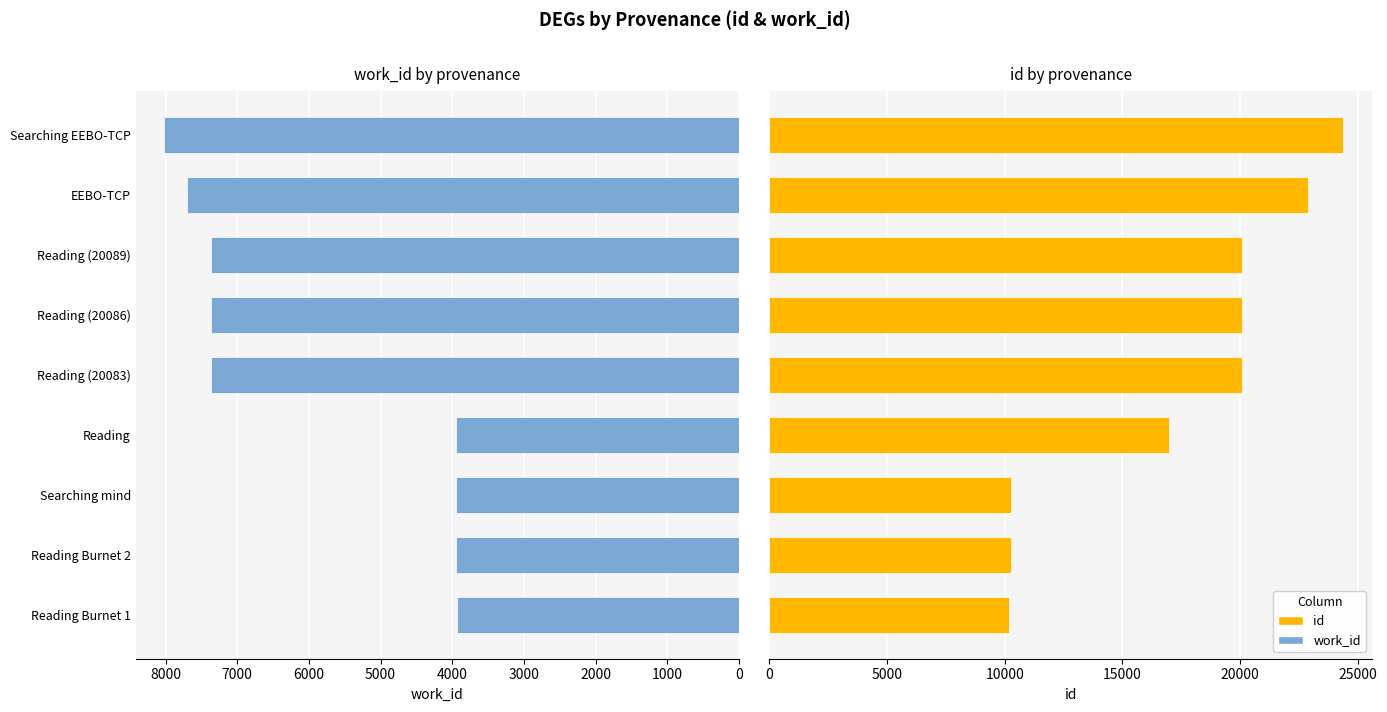

Rank the series by their maximum value, from lowest to highest.

work_id, id